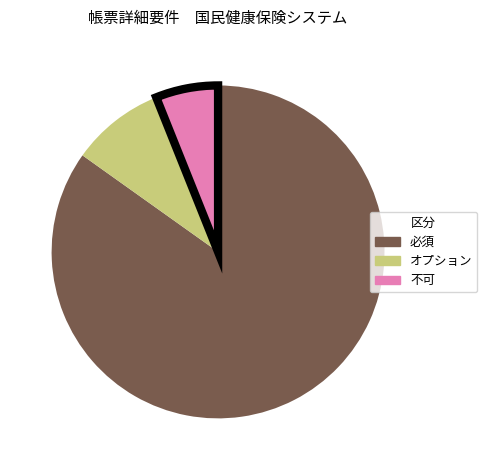

What is the smallest slice in the pie chart?

不可